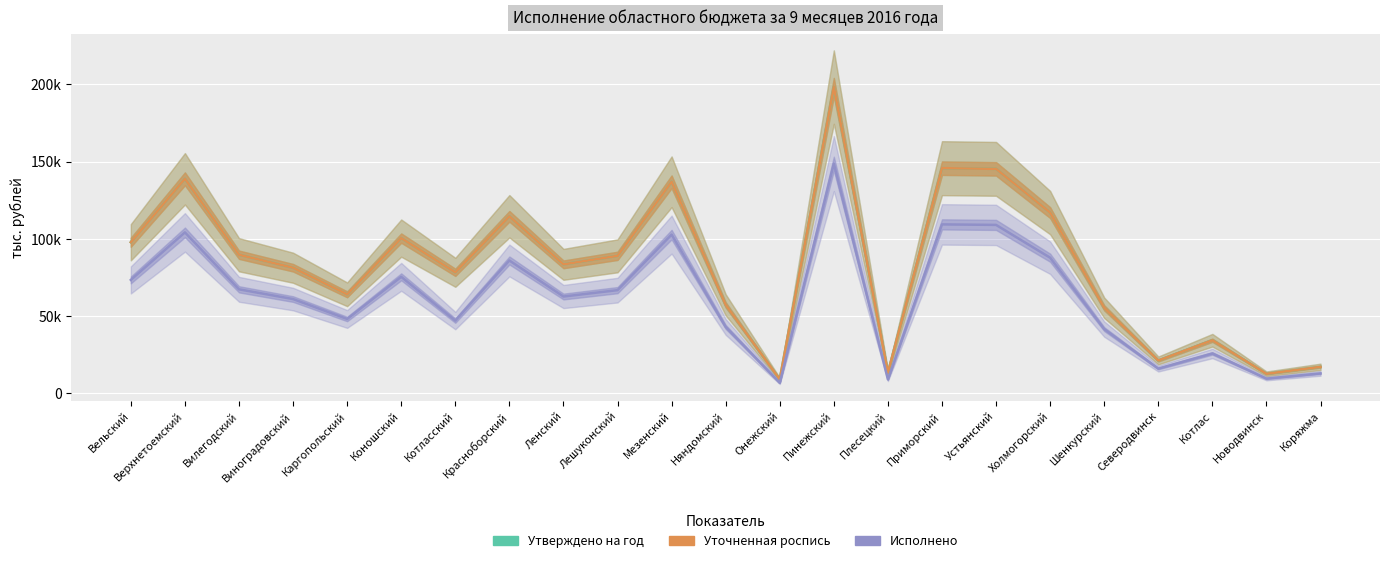

True or false: Исполнено has more than 2 interior local peaks.

True